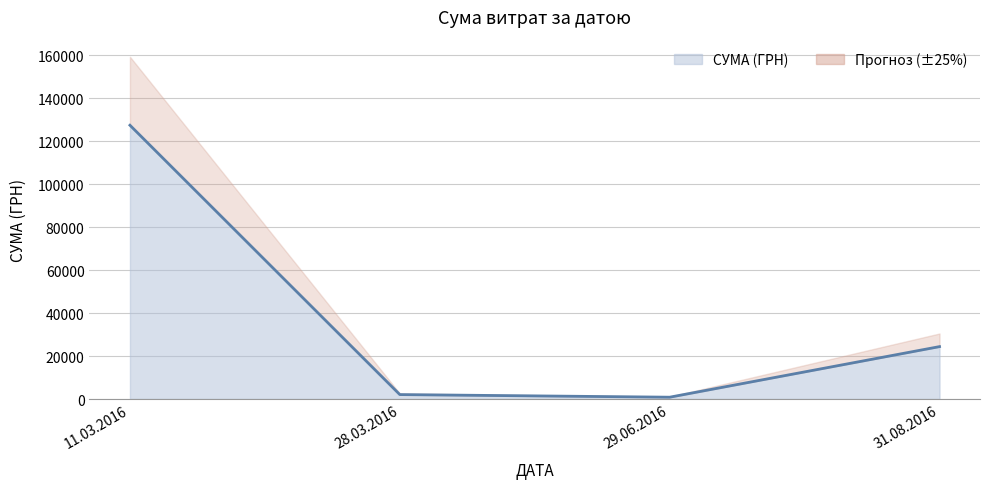

Reading left to right, transcribe all the data shown in this chart.

11.03.2016=127441.0	28.03.2016=2068.6	29.06.2016=852.0	31.08.2016=24399.6